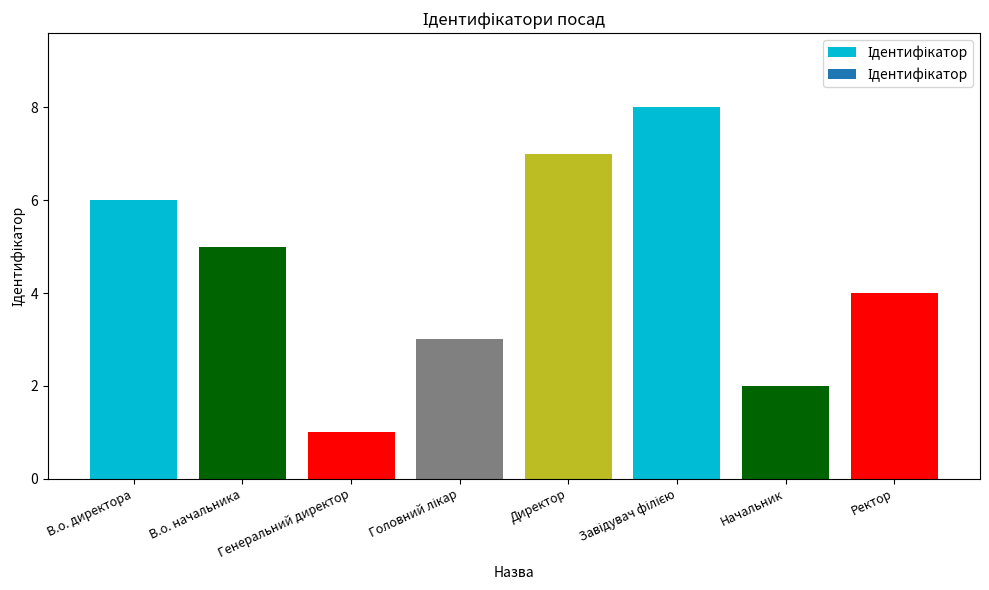

What is the sum of the values at Начальник and Директор?

9